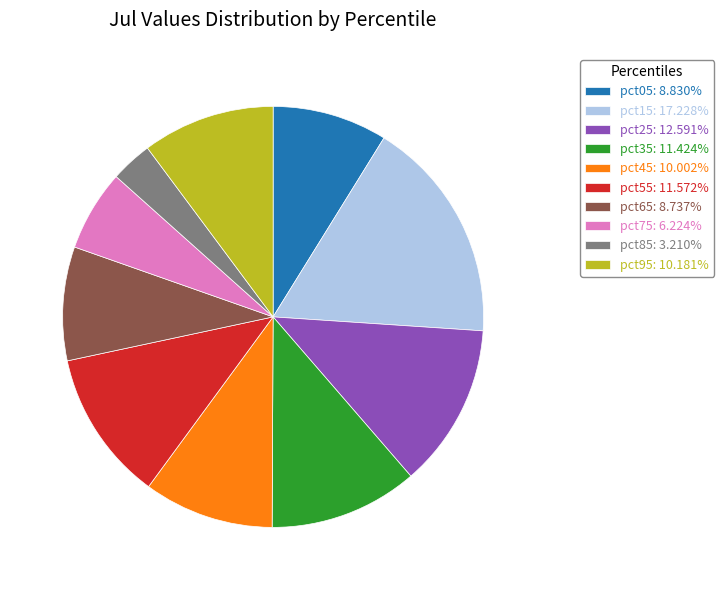

Does pct65: 8.737% account for over 50% of the chart?

No